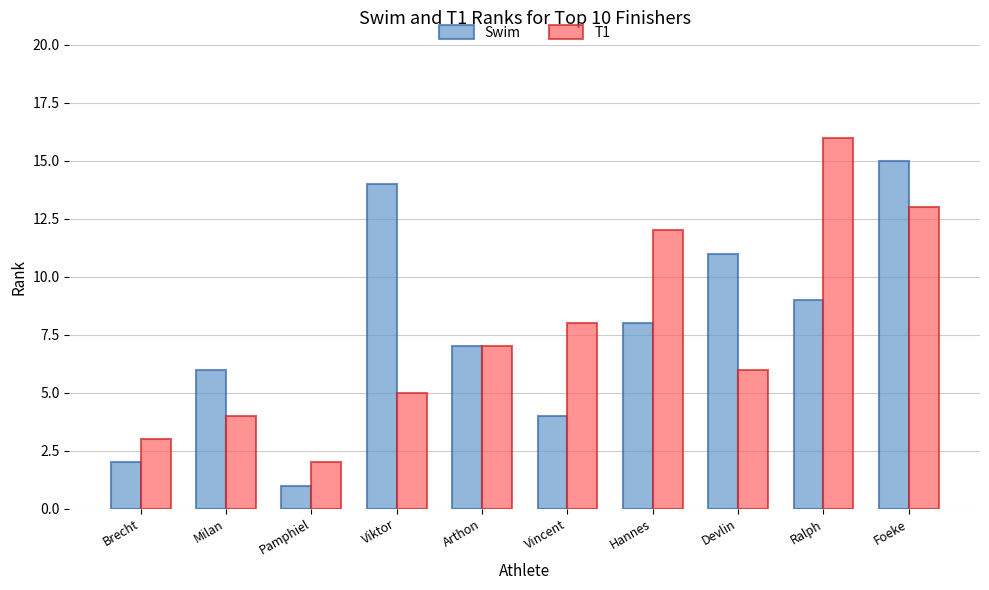

What is the greatest value displayed?

16